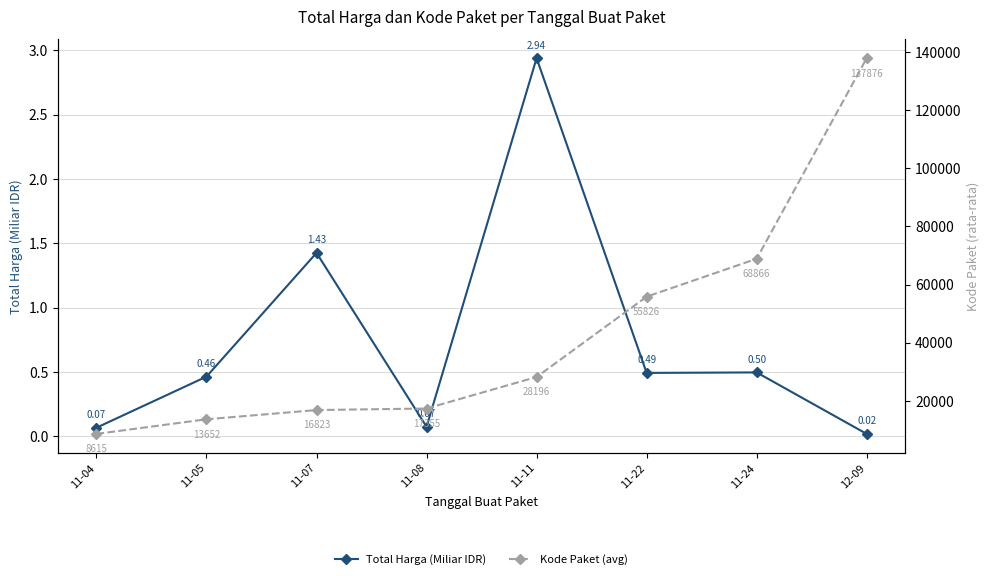

True or false: Kode Paket (avg) and Total Harga (Miliar IDR) intersect in this chart.

False